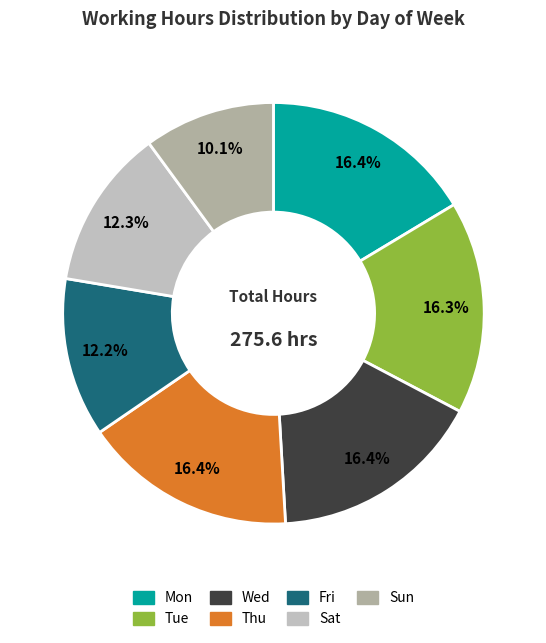

What is the ratio of the value at Mon to the value at Sun?

1.6